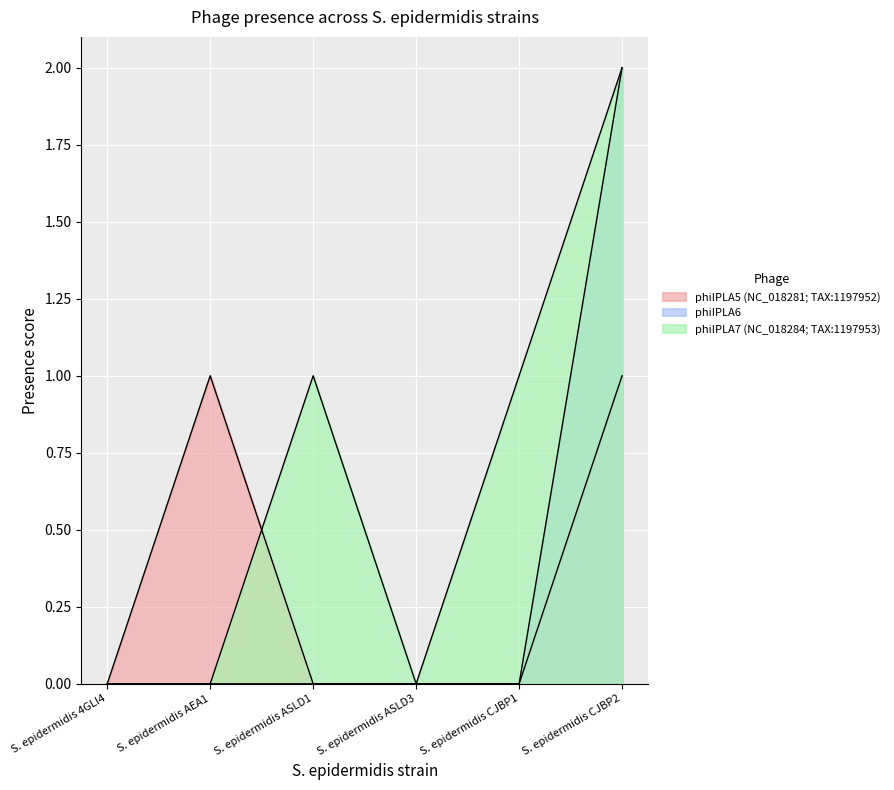

What are all the series names shown in the legend?

phiIPLA5 (NC_018281; TAX:1197952), phiIPLA6, phiIPLA7 (NC_018284; TAX:1197953)